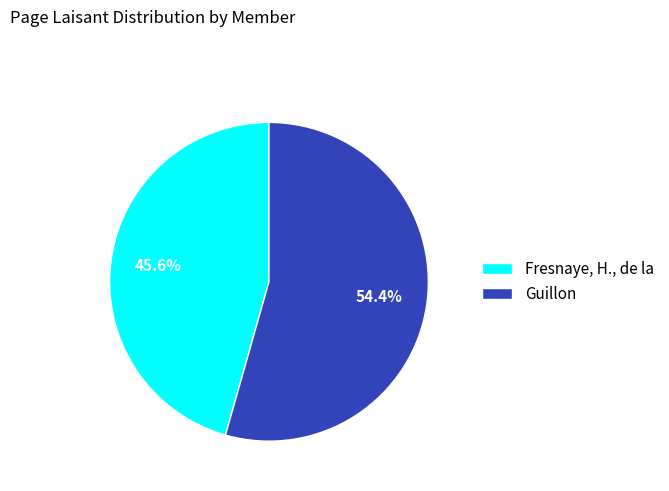

Which category has the smallest portion of the pie?

Fresnaye, H., de la